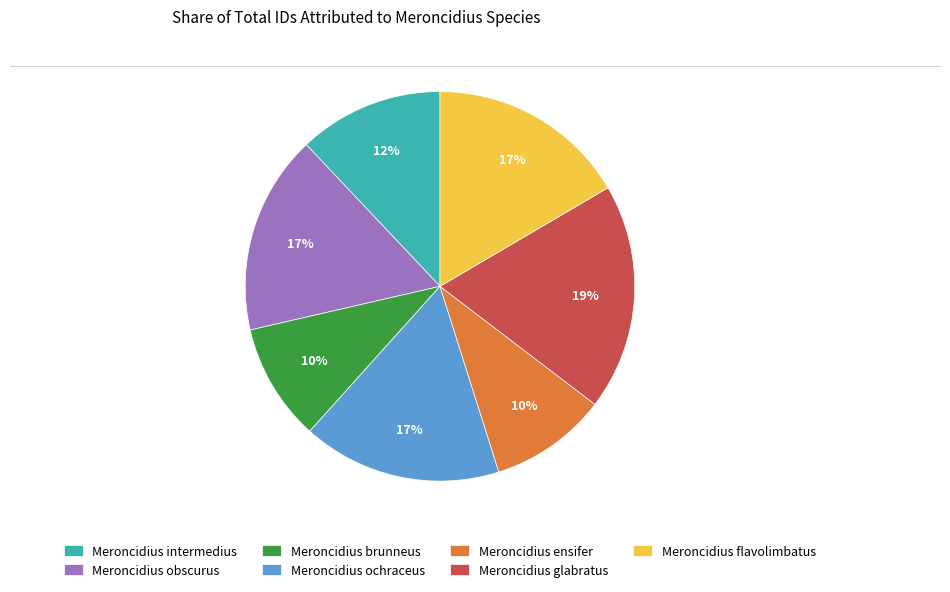

What is the ratio of the value at Meroncidius glabratus to the value at Meroncidius intermedius?

1.6